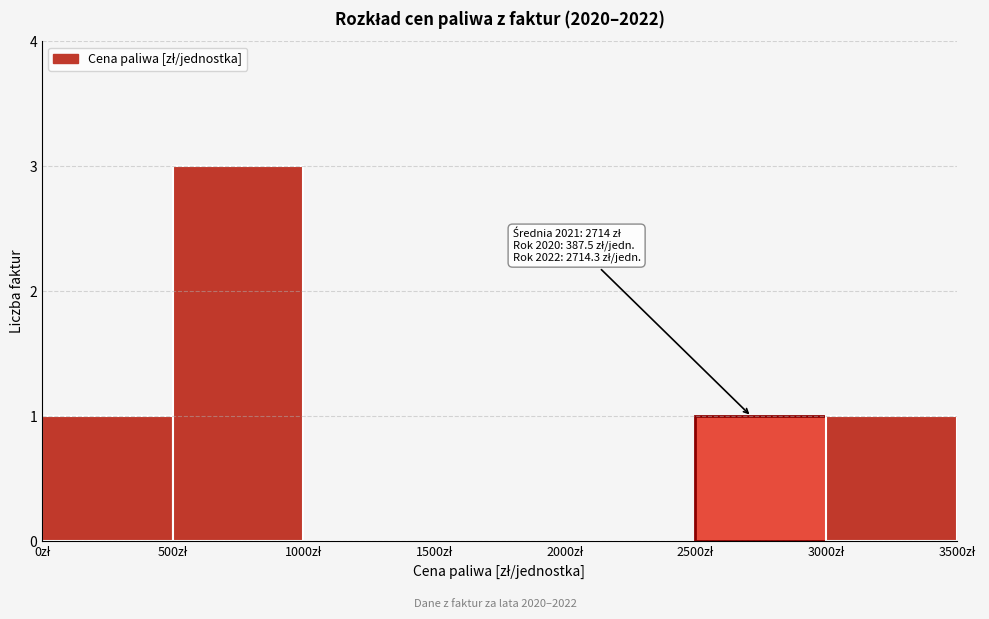

Over which range of the x-axis is the bar tallest?

500 to 1000